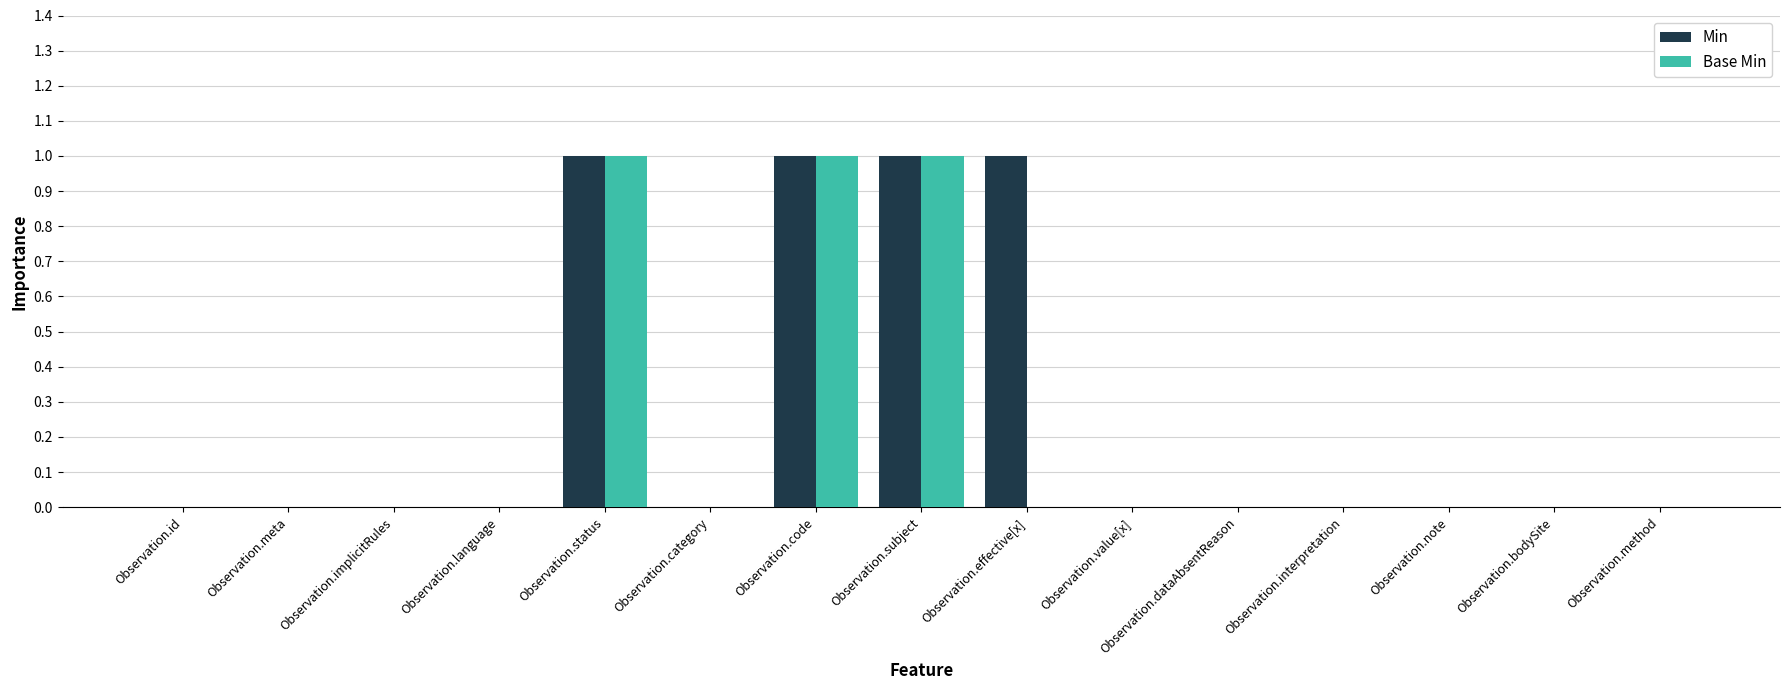

Are the bars grouped side by side (vs. stacked)?

Yes